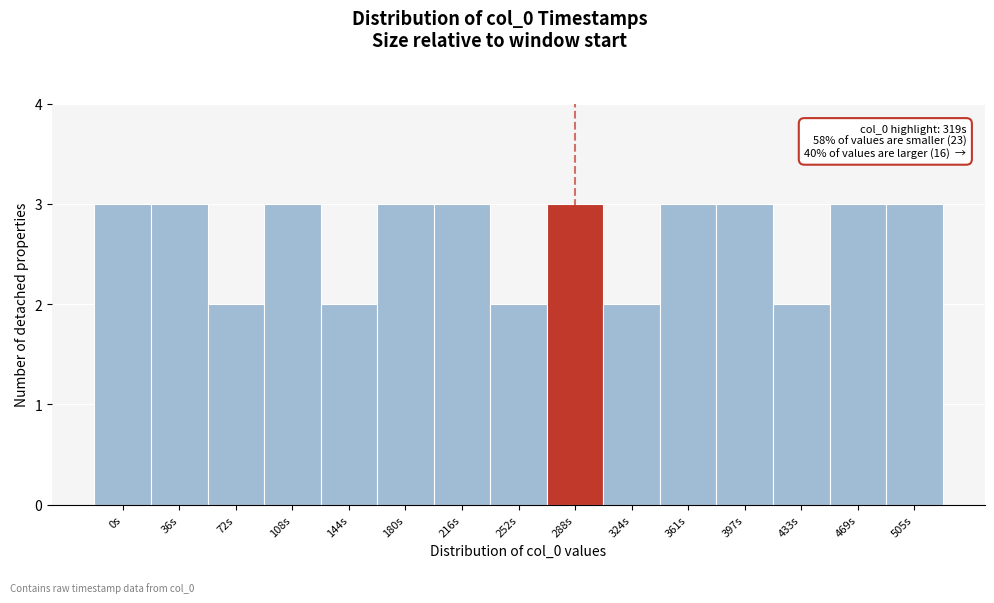

Reading right to left, extract all data points from this chart.

505s=3	469s=3	433s=2	397s=3	361s=3	324s=2	288s=3	252s=2	216s=3	180s=3	144s=2	108s=3	72s=2	36s=3	0s=3